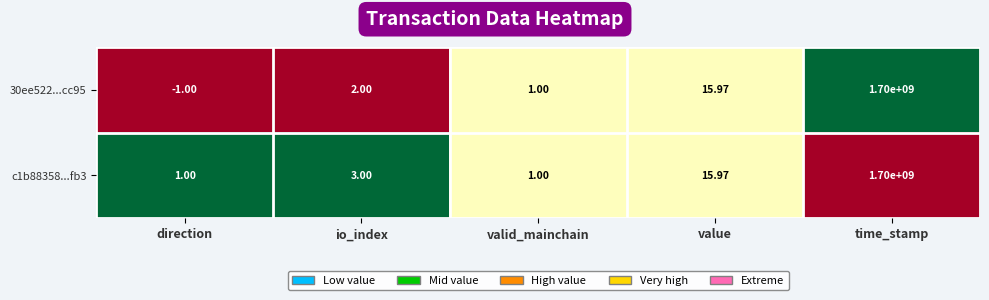

Is the value of 30ee522...cc95 at time_stamp greater than the value of c1b88358...fb3 at io_index?

Yes